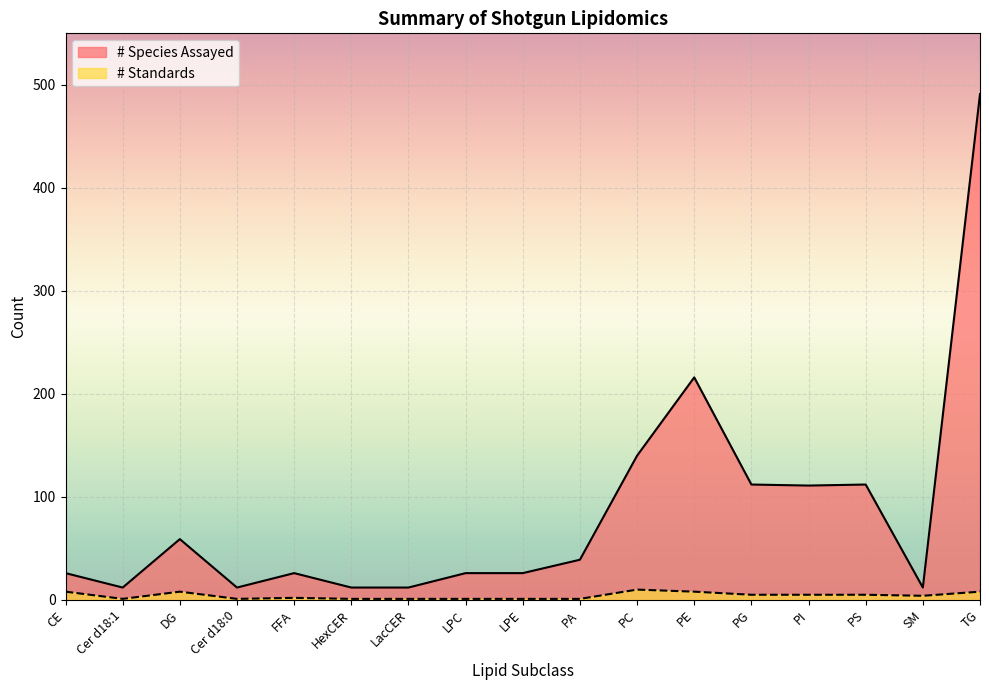

At which category is the sum across all series the highest?

TG